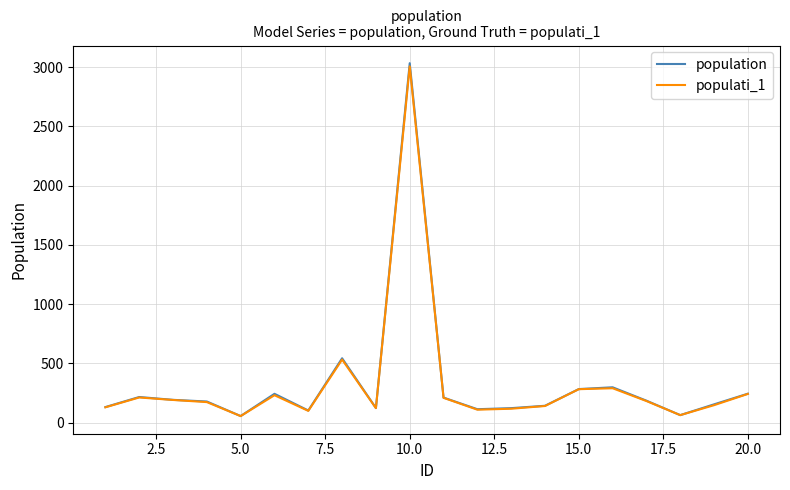

What is the highest value of the population series?

3034